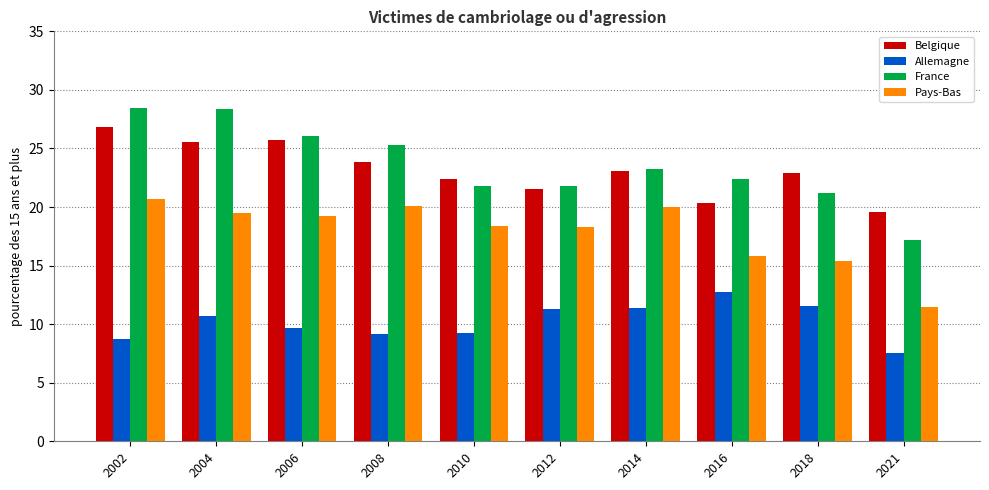

The value of France at 2002 is 28.5. True or false?

True